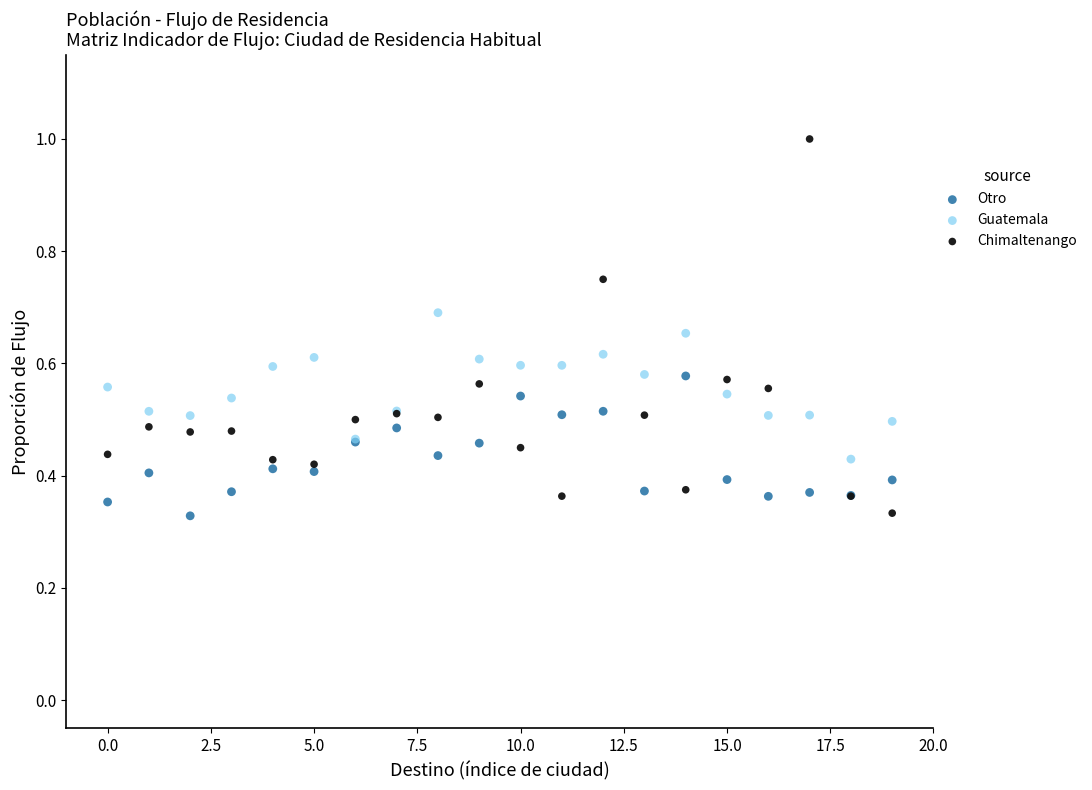

Which series contains the highest Y value?

Chimaltenango